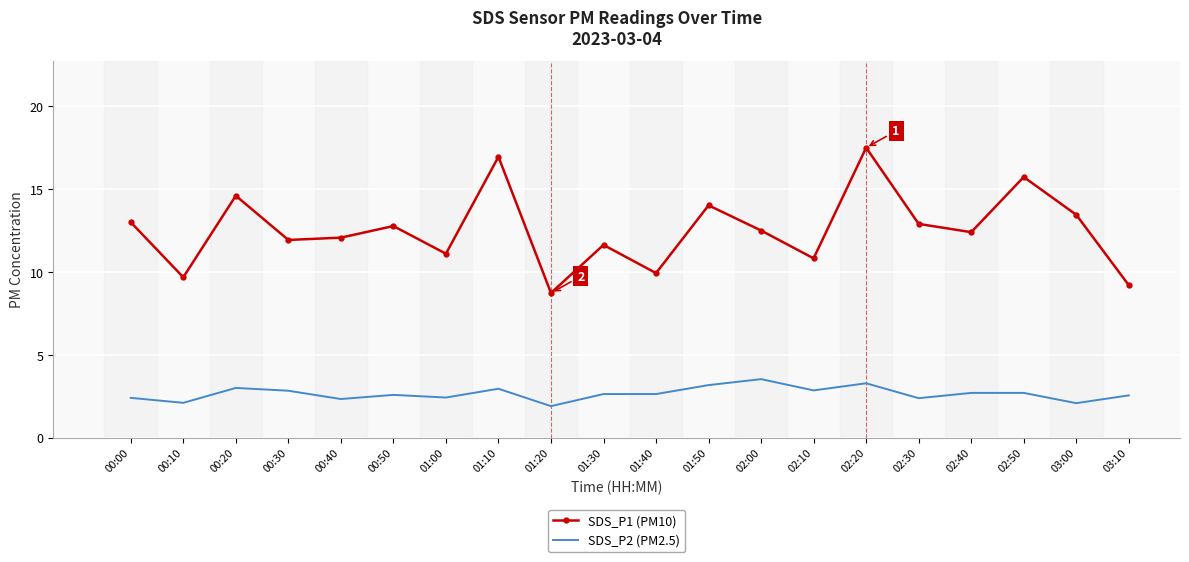

What is the difference between the highest and lowest values at 00:40?

9.7